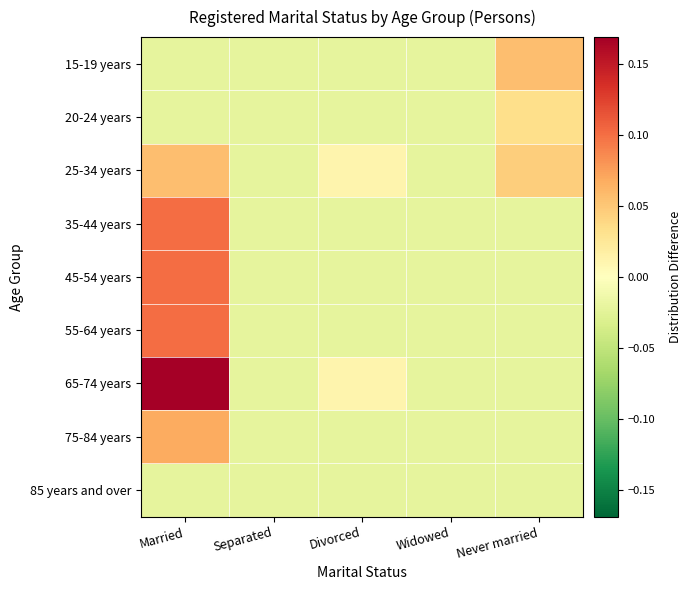

Reading left to right, extract all data points from this chart.

15-19 years: Married=-0.0	Separated=-0.0	Divorced=-0.0	Widowed=-0.0	Never married=0.1
20-24 years: Married=-0.0	Separated=-0.0	Divorced=-0.0	Widowed=-0.0	Never married=0.0
25-34 years: Married=0.1	Separated=-0.0	Divorced=0.0	Widowed=-0.0	Never married=0.0
35-44 years: Married=0.1	Separated=-0.0	Divorced=-0.0	Widowed=-0.0	Never married=-0.0
45-54 years: Married=0.1	Separated=-0.0	Divorced=-0.0	Widowed=-0.0	Never married=-0.0
55-64 years: Married=0.1	Separated=-0.0	Divorced=-0.0	Widowed=-0.0	Never married=-0.0
65-74 years: Married=0.2	Separated=-0.0	Divorced=0.0	Widowed=-0.0	Never married=-0.0
75-84 years: Married=0.1	Separated=-0.0	Divorced=-0.0	Widowed=-0.0	Never married=-0.0
85 years and over: Married=-0.0	Separated=-0.0	Divorced=-0.0	Widowed=-0.0	Never married=-0.0